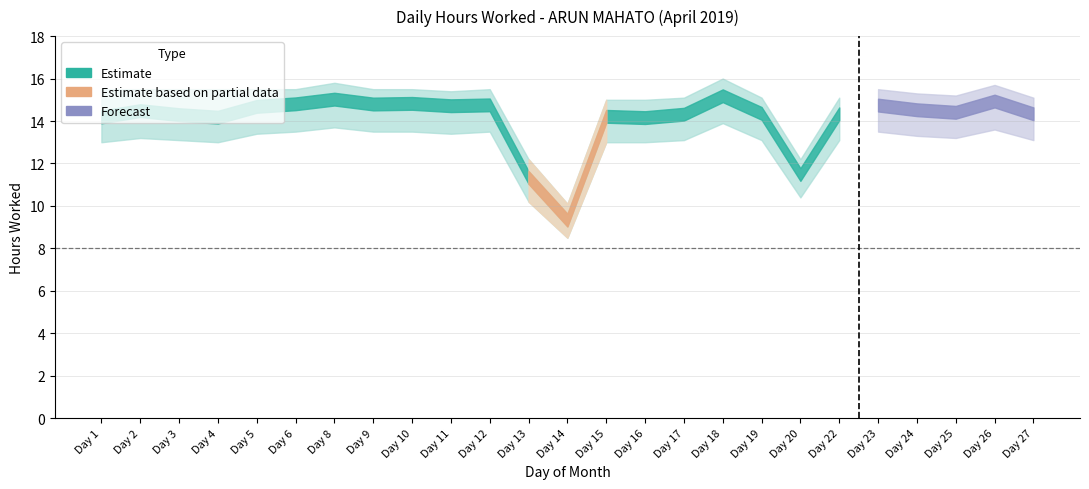

In Hours Worked, how many points are higher than both neighbors (excluding endpoints)?

8